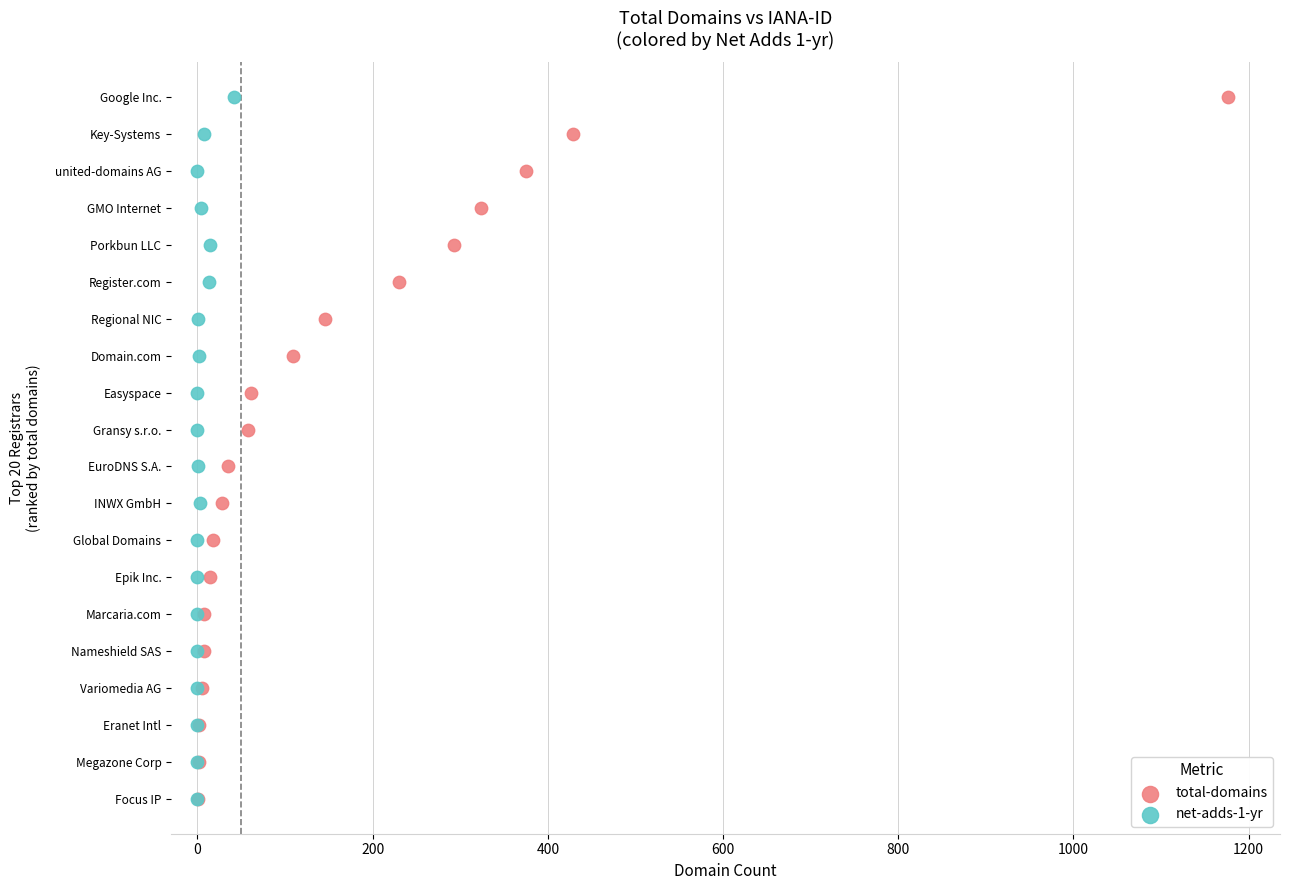

What are all the series names shown in the legend?

total-domains, net-adds-1-yr